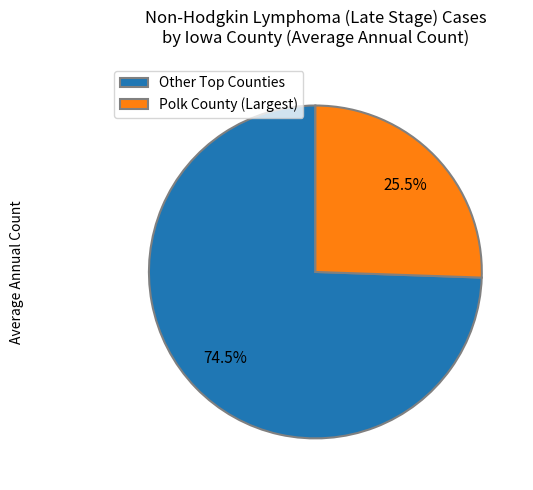

What is the smallest slice in the pie chart?

Polk County (Largest)